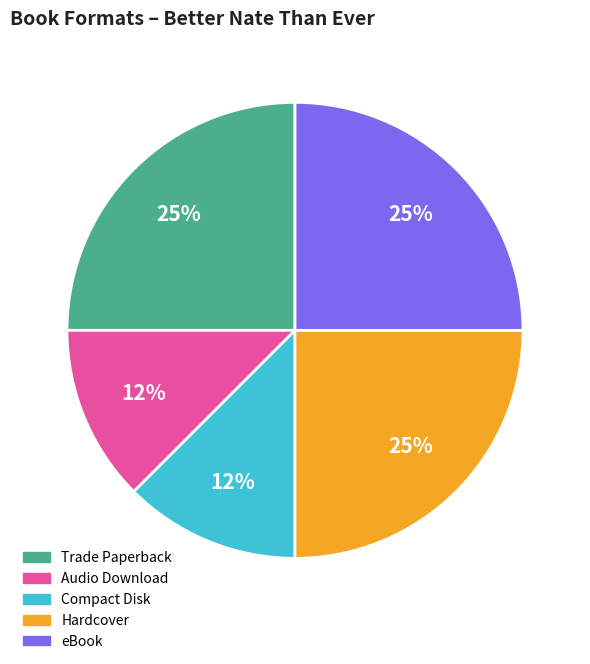

Is the sum of Audio Download and eBook greater than half?

No